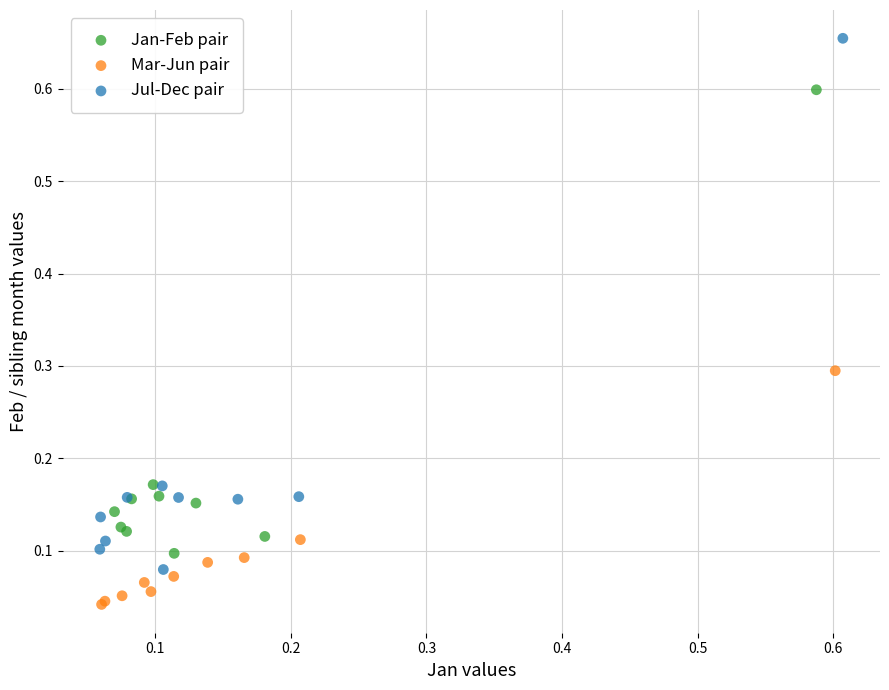

Which series contains the highest Y value?

Jul-Dec pair